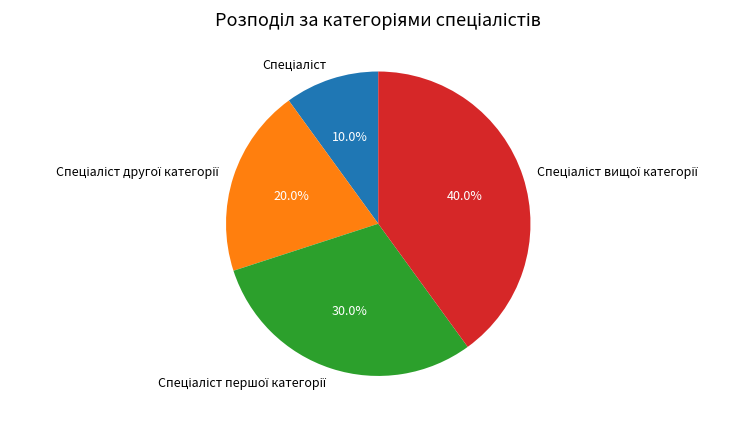

Does any single category account for the majority?

No